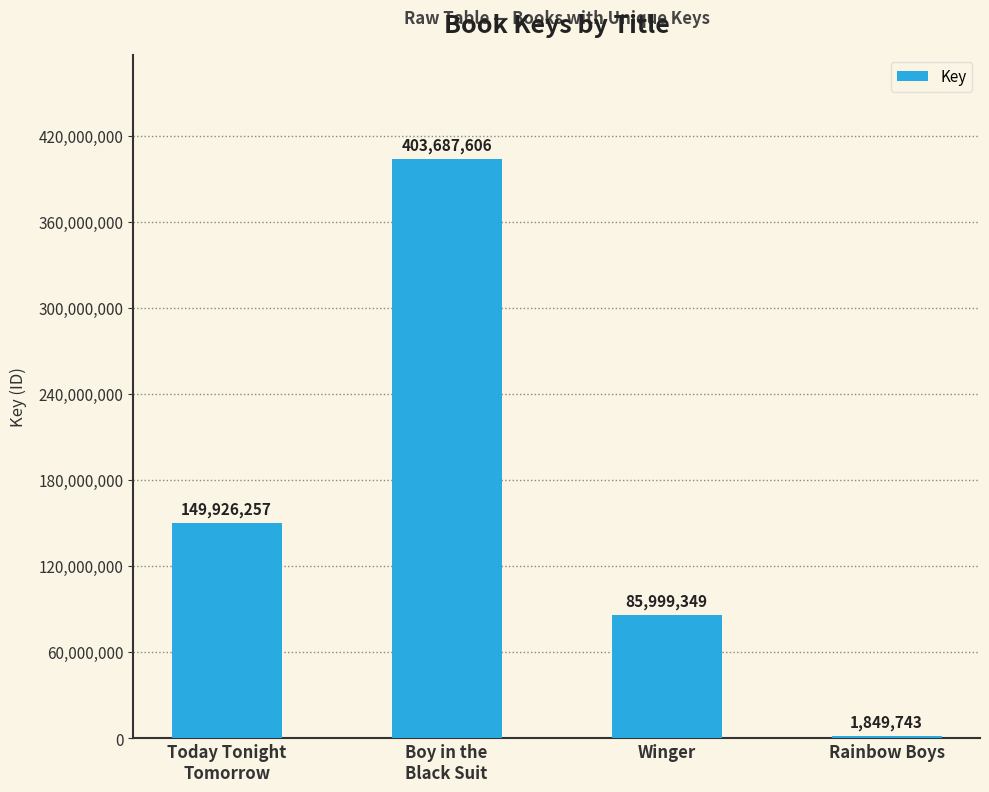

What is the ratio of the value at Boy in the
Black Suit to the value at Rainbow Boys?

218.2